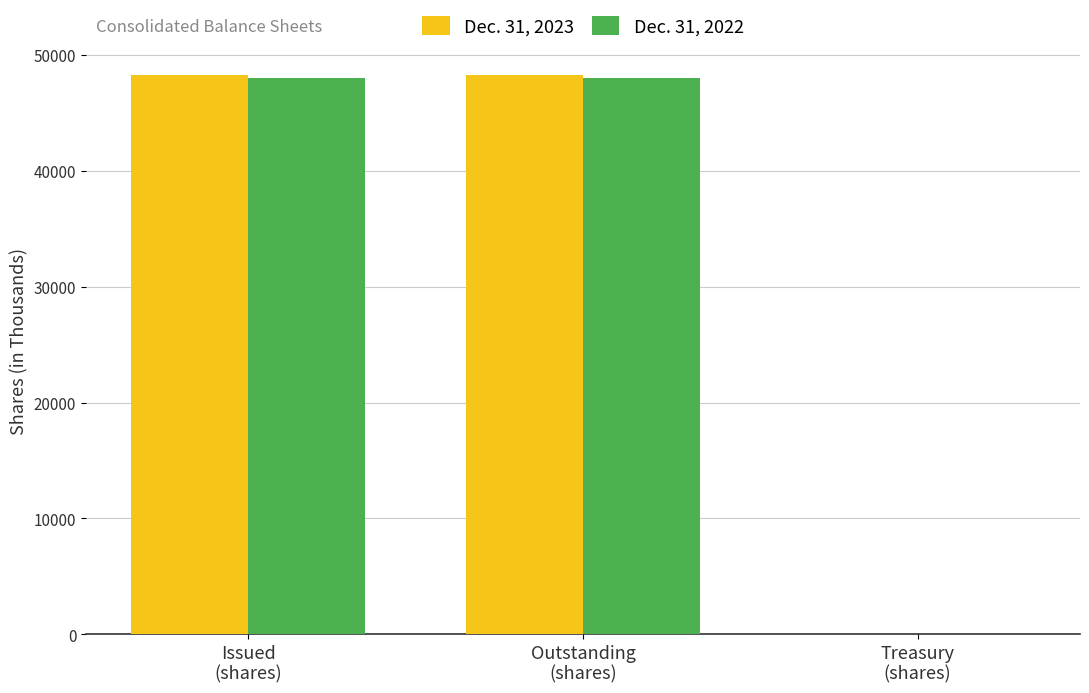

What is the maximum value shown in the chart?

48277